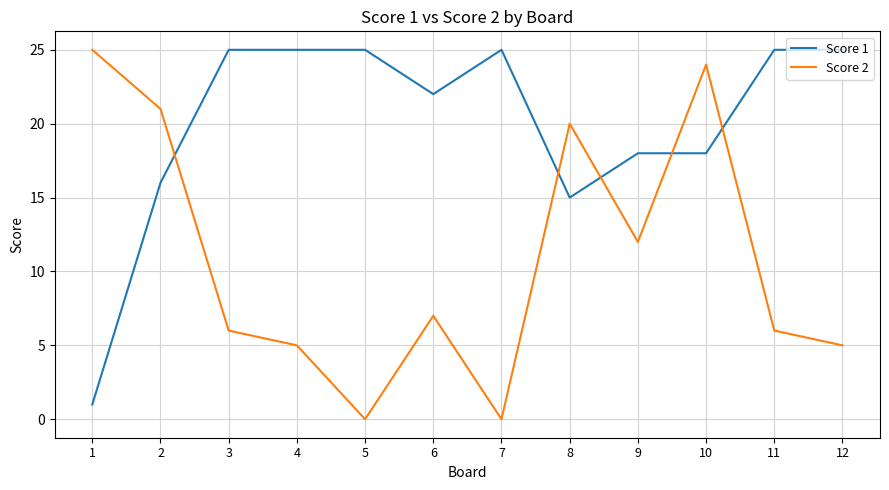

Rank the series by their average value, from highest to lowest.

Score 1, Score 2